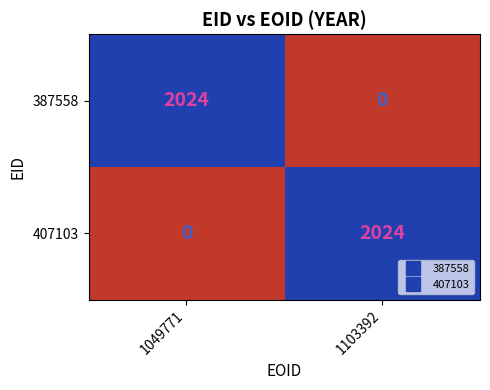

What is the sum of all 387558 values?

2024